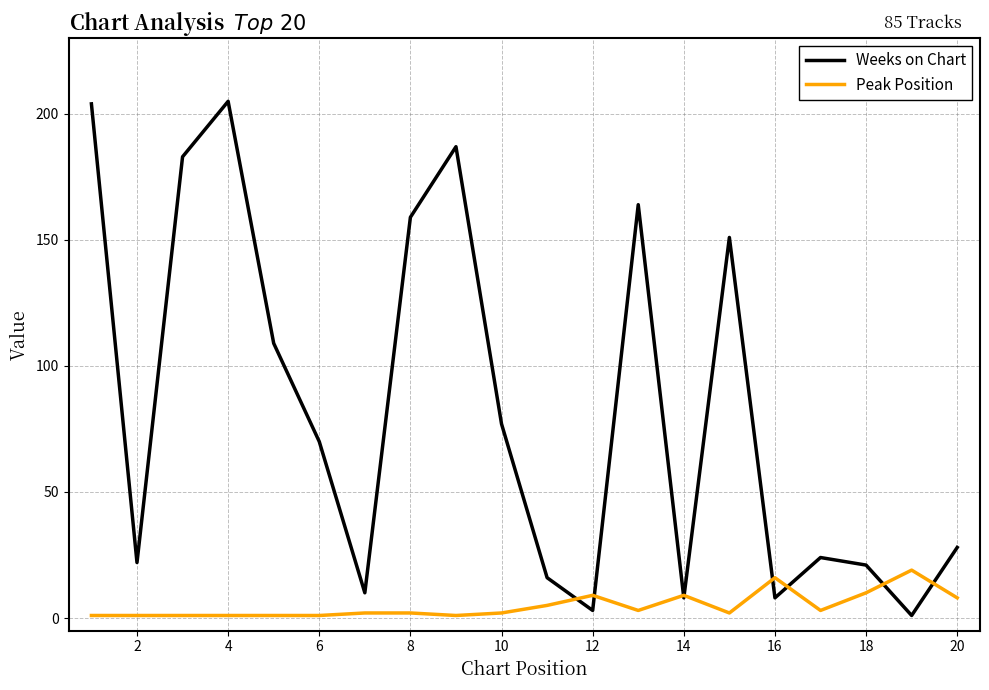

How many categories are shown in the chart?

20